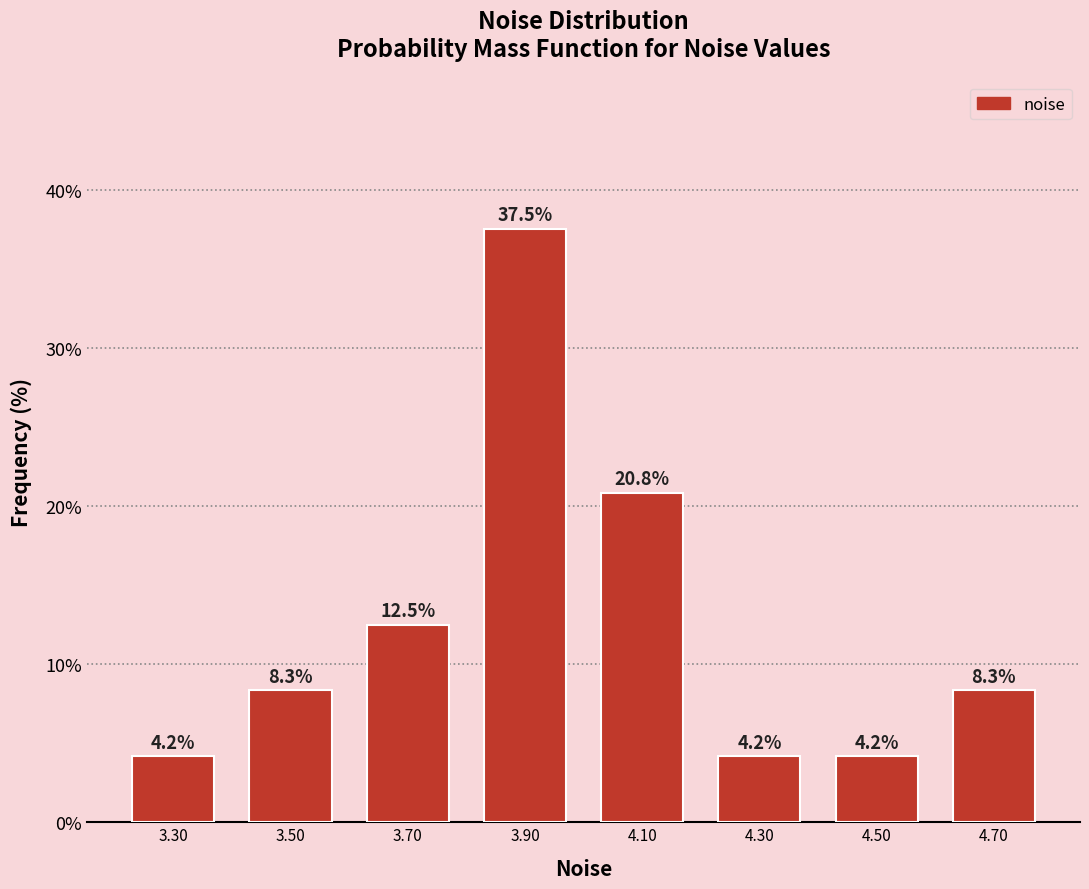

Over which range of the x-axis is the bar tallest?

3.8 to 4.0